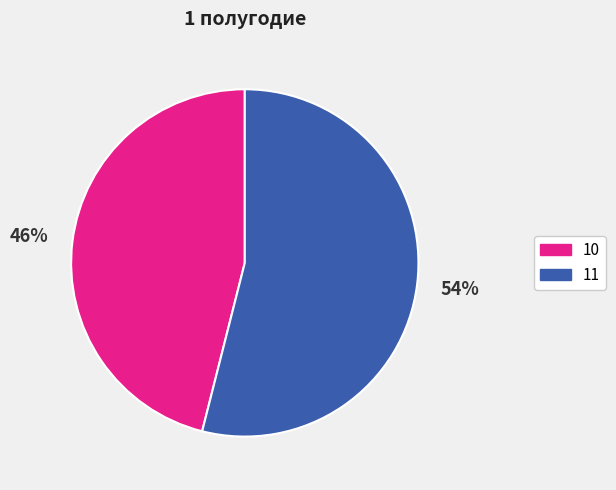

To the nearest percent, what is the difference between the largest and smallest slice percentages?

8%